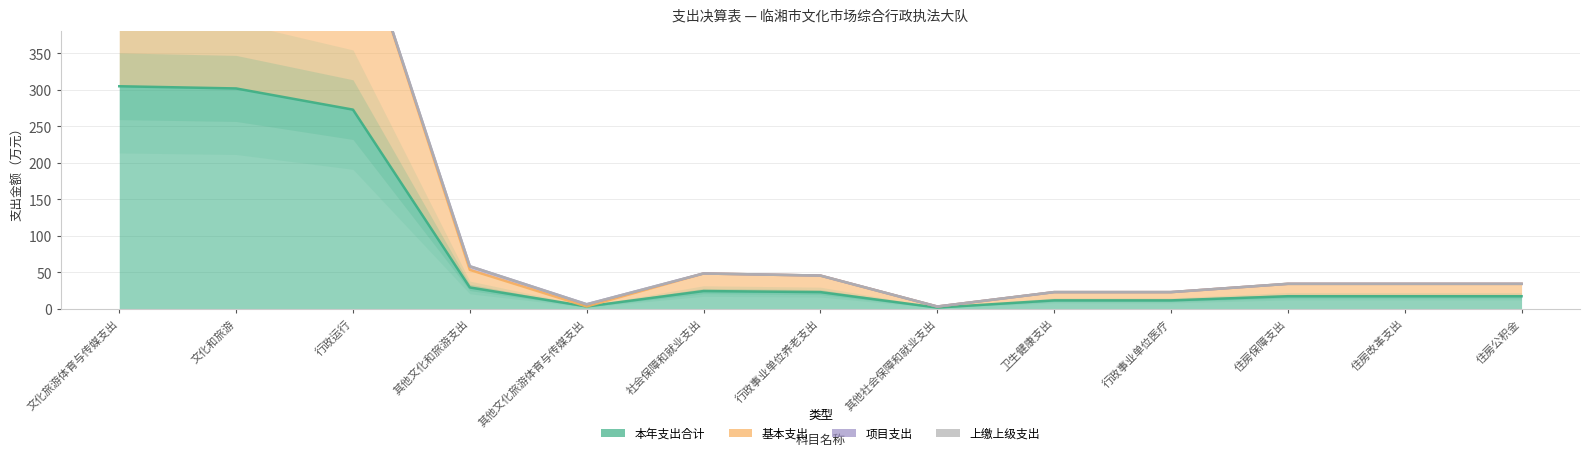

How many data points in 本年支出合计 are less than 17?

4